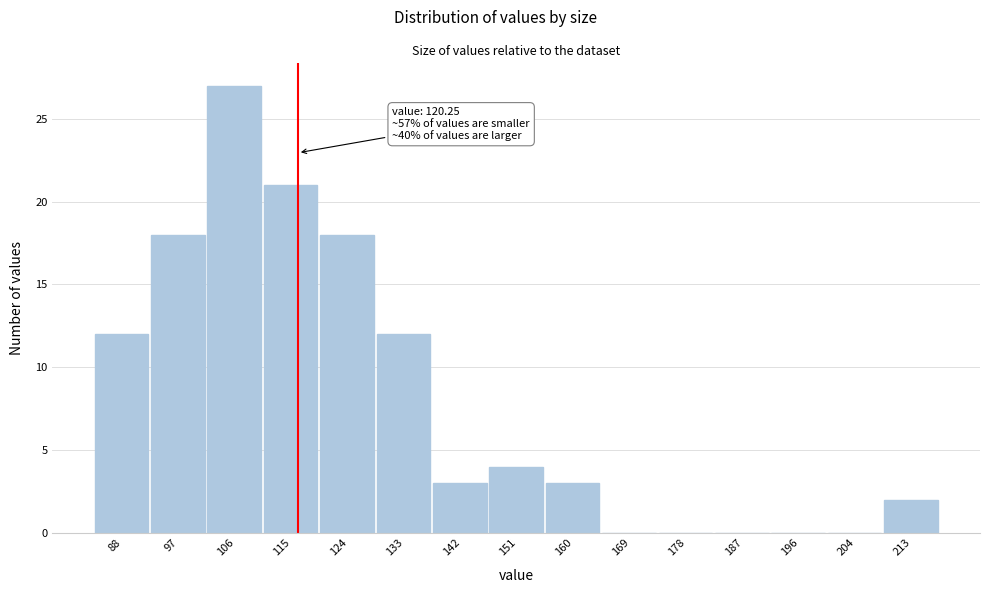

Reading left to right, list all the values displayed in this chart.

88=12	97=18	106=27	115=21	124=18	133=12	142=3	151=4	160=3	169=0	178=0	187=0	196=0	204=0	213=2